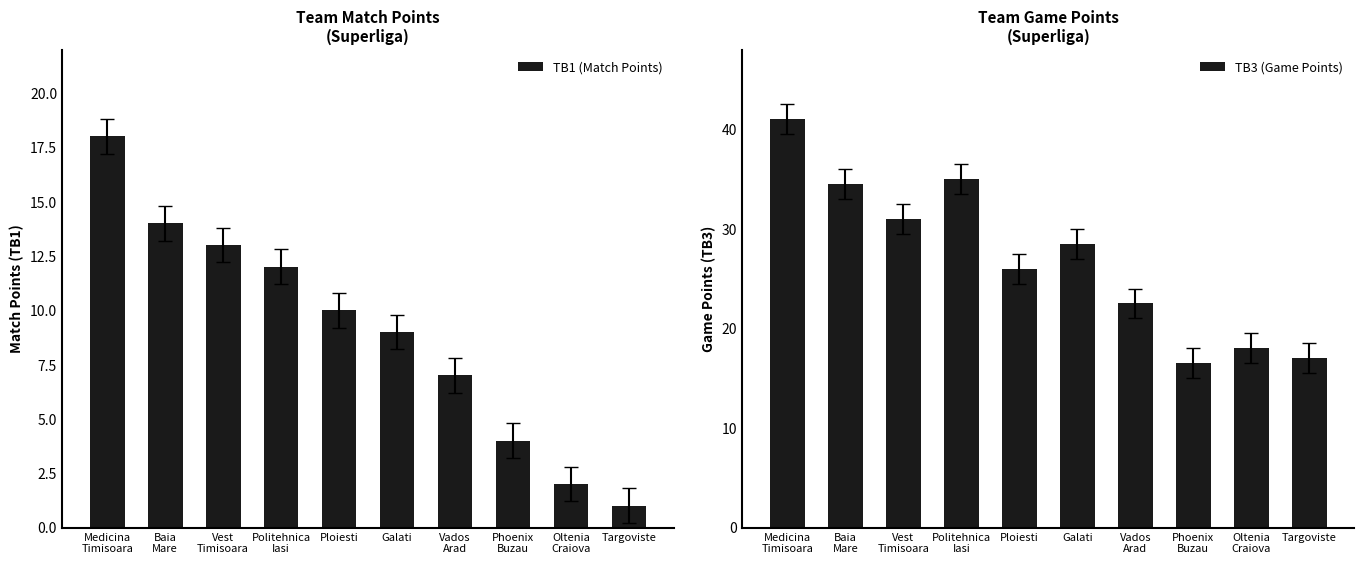

What is the total value across all series at Politehnica
Iasi?

47.0